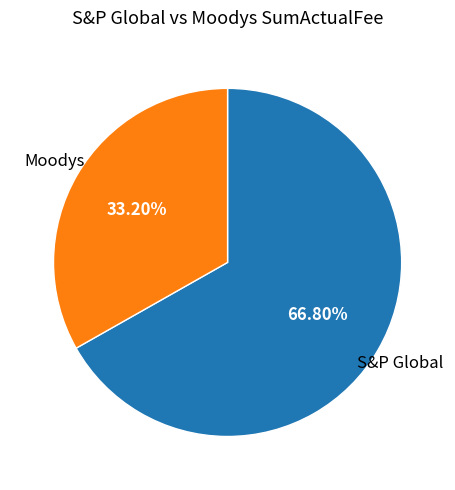

What is the total percentage of Moodys and S&P Global?

100.0%